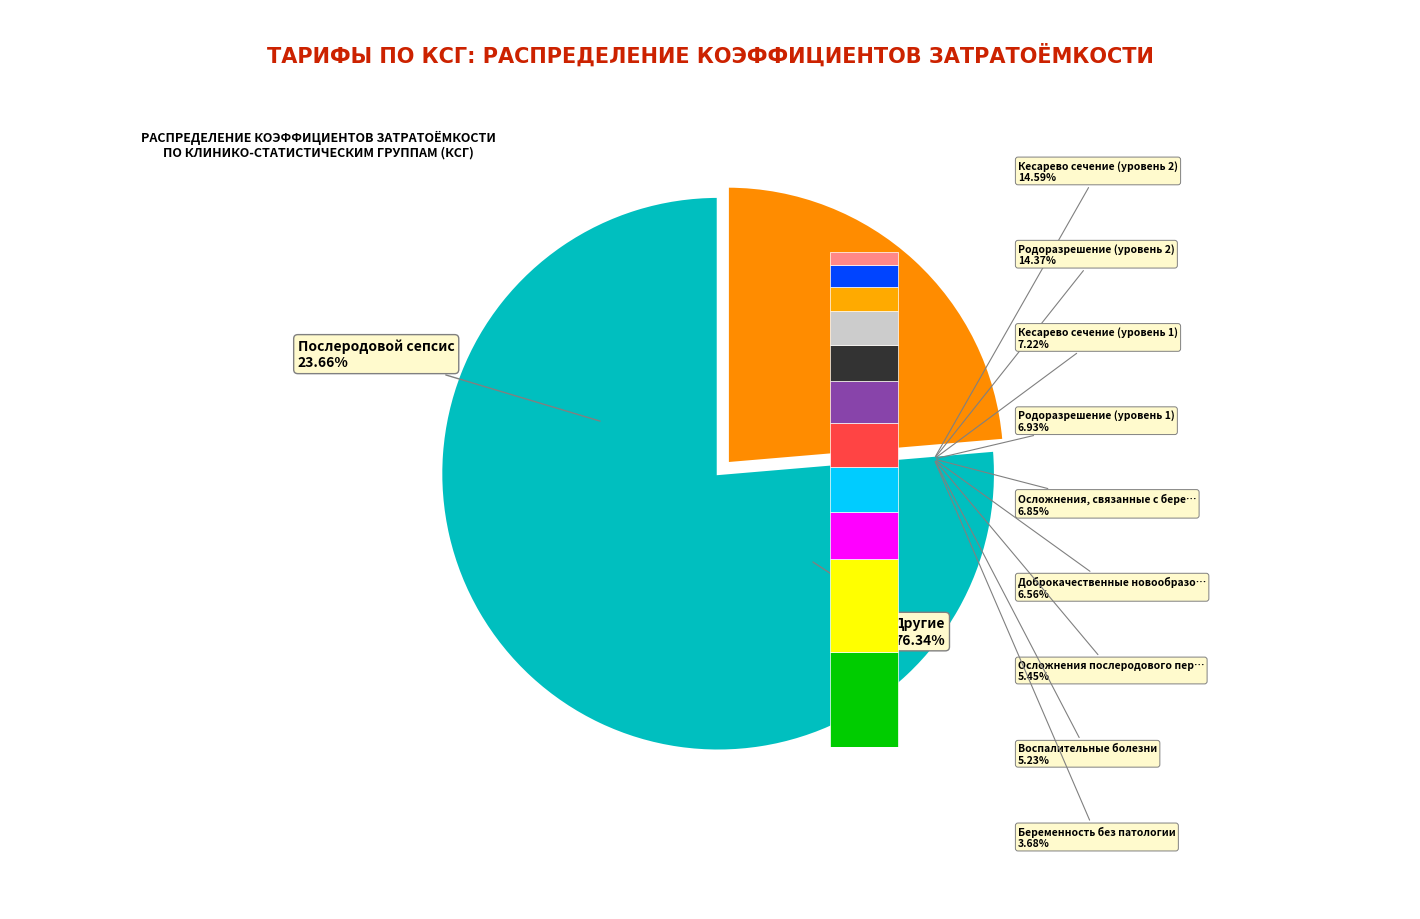

To the nearest percent, what is the difference between the largest and smallest slice percentages?

22%